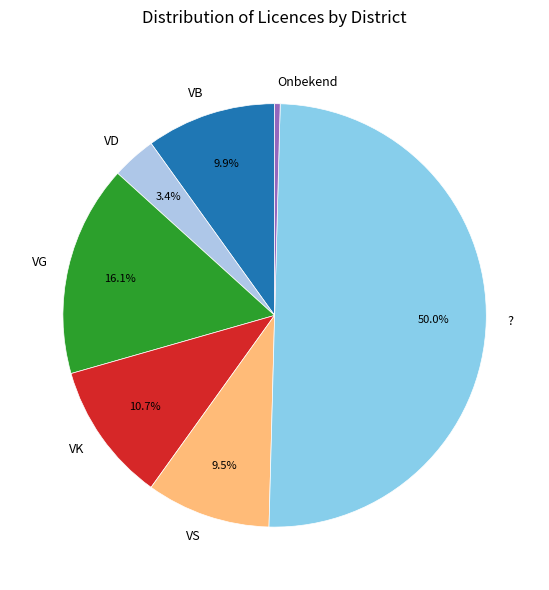

To the nearest percent, what is the difference between the Onbekend and VS slice percentages?

9%